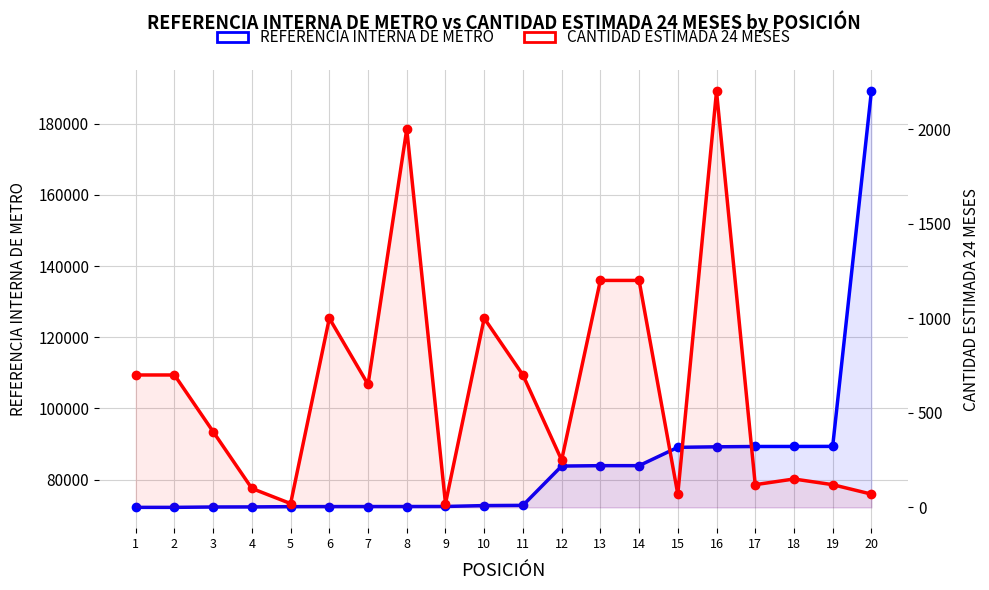

The value of REFERENCIA INTERNA DE METRO at 6 is 72390. True or false?

True